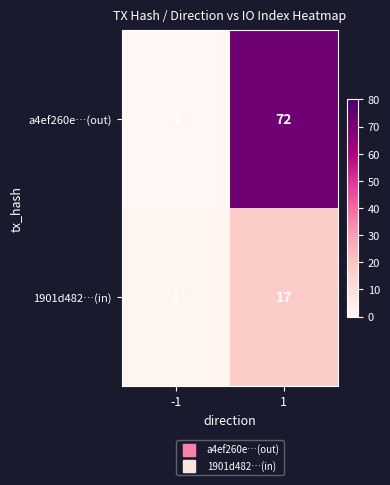

True or false: 1901d482…(in) has a value of 17 at 1.

True